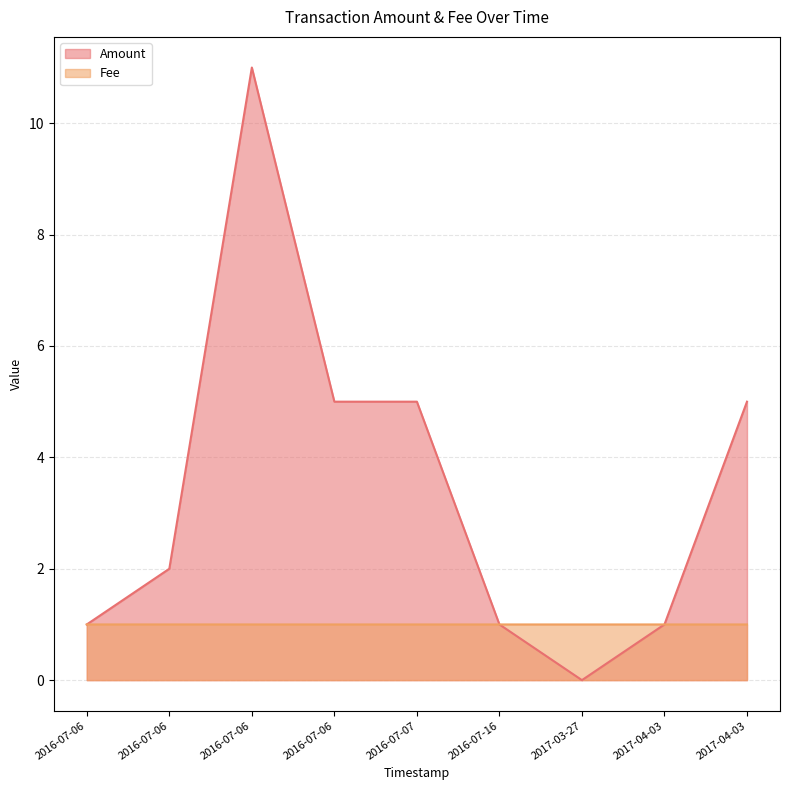

Reading left to right, extract all data points from this chart.

Amount: 1.0	2.0	11.0	5.0	5.0	1.0	0.0	1.0	5.0
Fee: 1.0	1.0	1.0	1.0	1.0	1.0	1.0	1.0	1.0